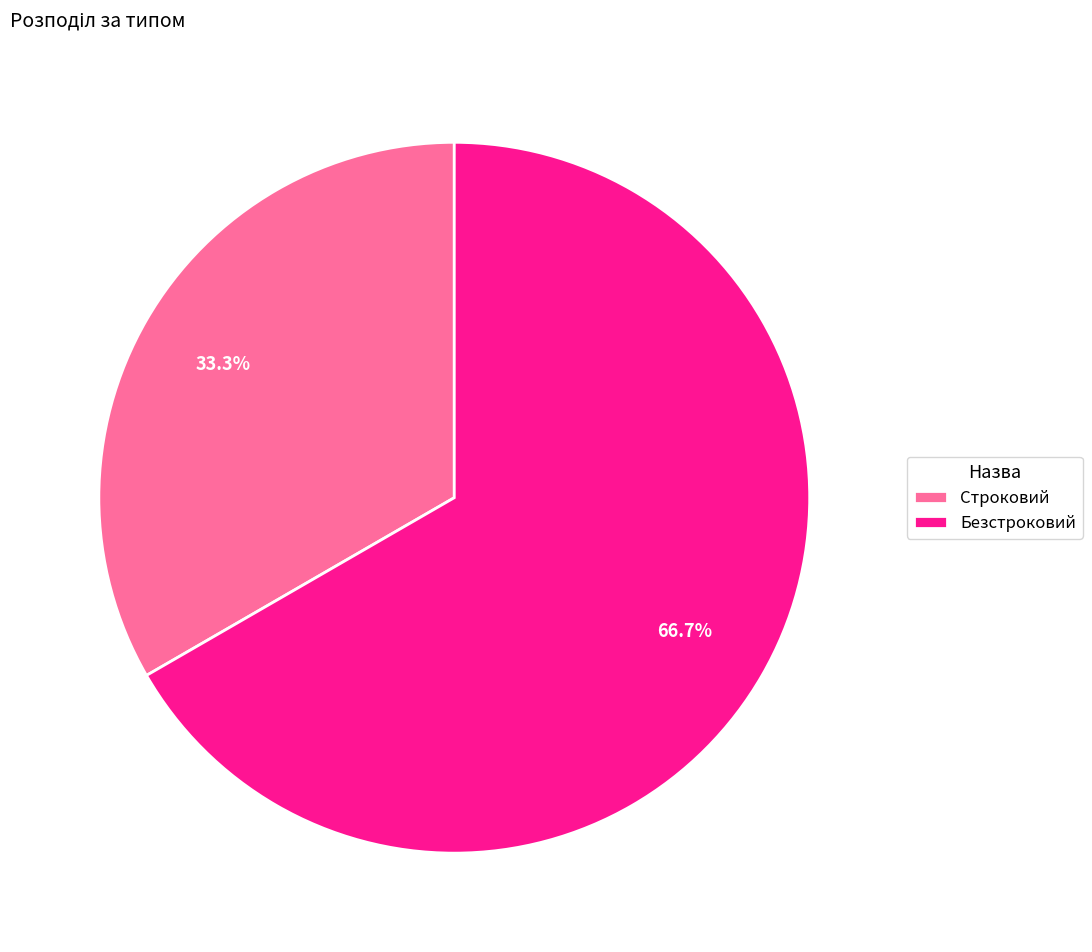

What percentage is the Безстроковий slice, to the nearest percent?

67%